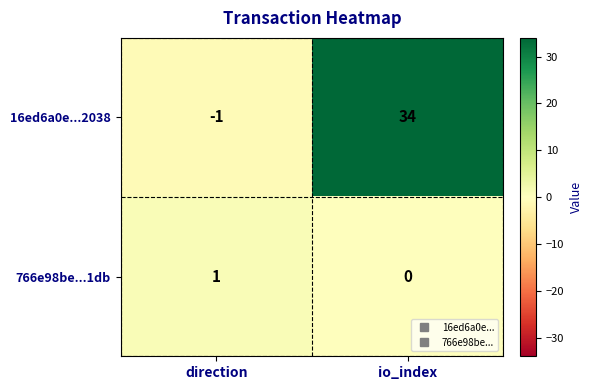

At which category is the sum across all series the highest?

io_index